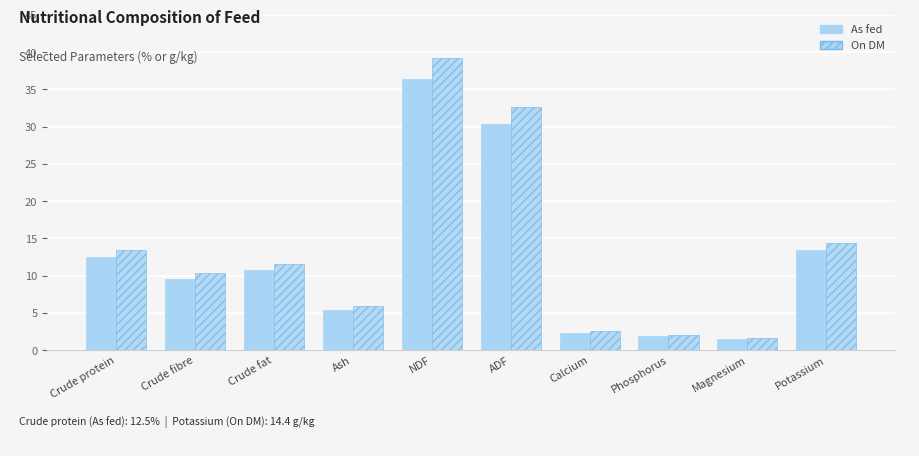

What is the label of the 8th bar from the right?

Crude fat